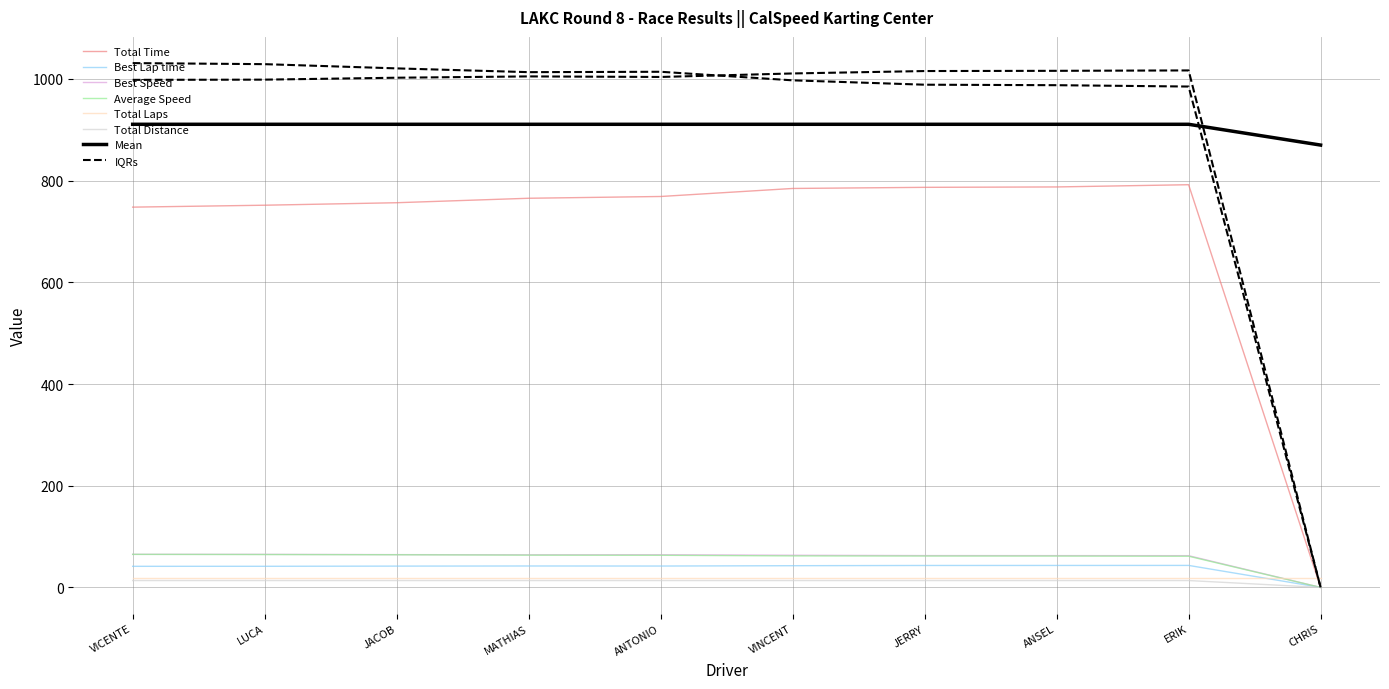

In Best Lap time, how many points are higher than both neighbors (excluding endpoints)?

2